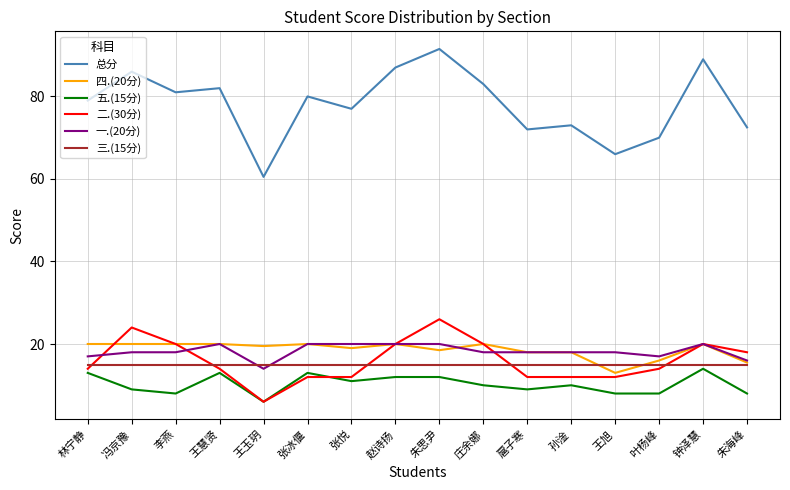

At which label does 二.(30分) reach its peak?

朱思尹